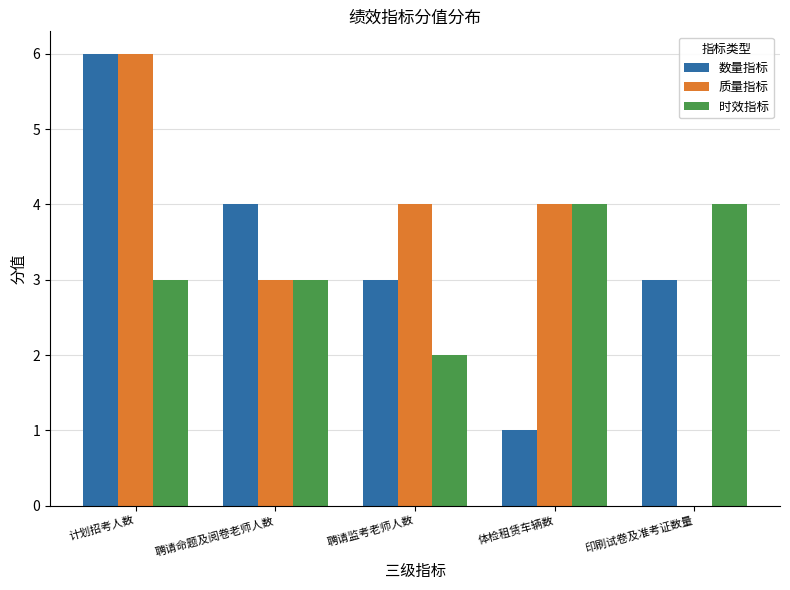

Which series has the widest spread of values?

质量指标